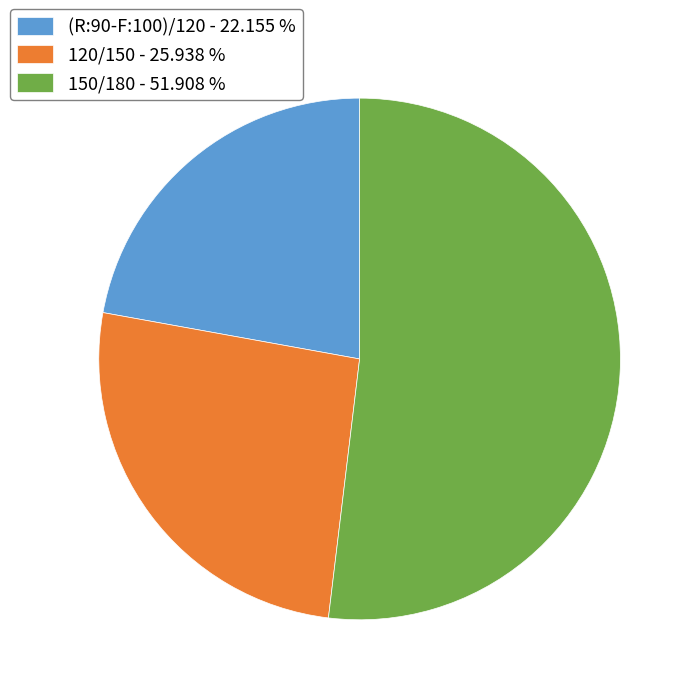

Is there a majority slice in this chart?

Yes